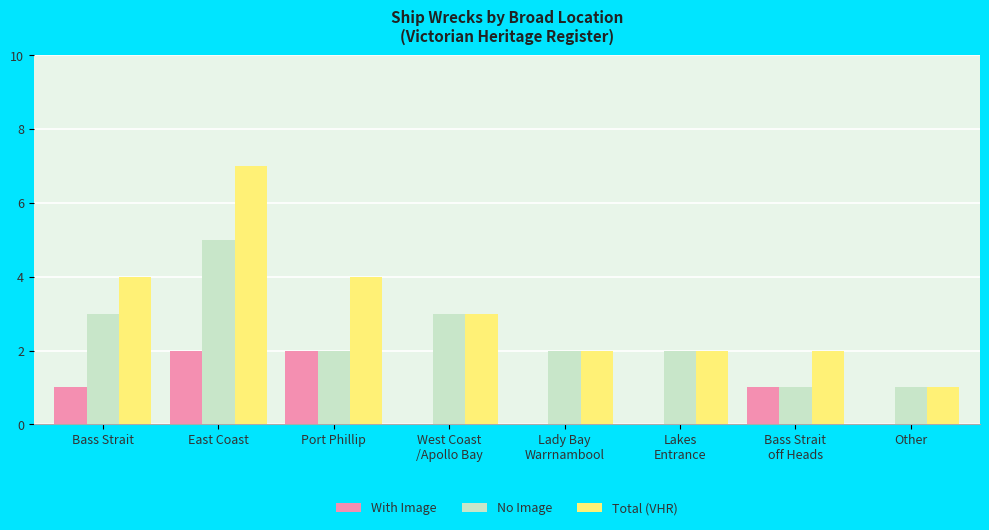

What is the maximum value shown in the chart?

7